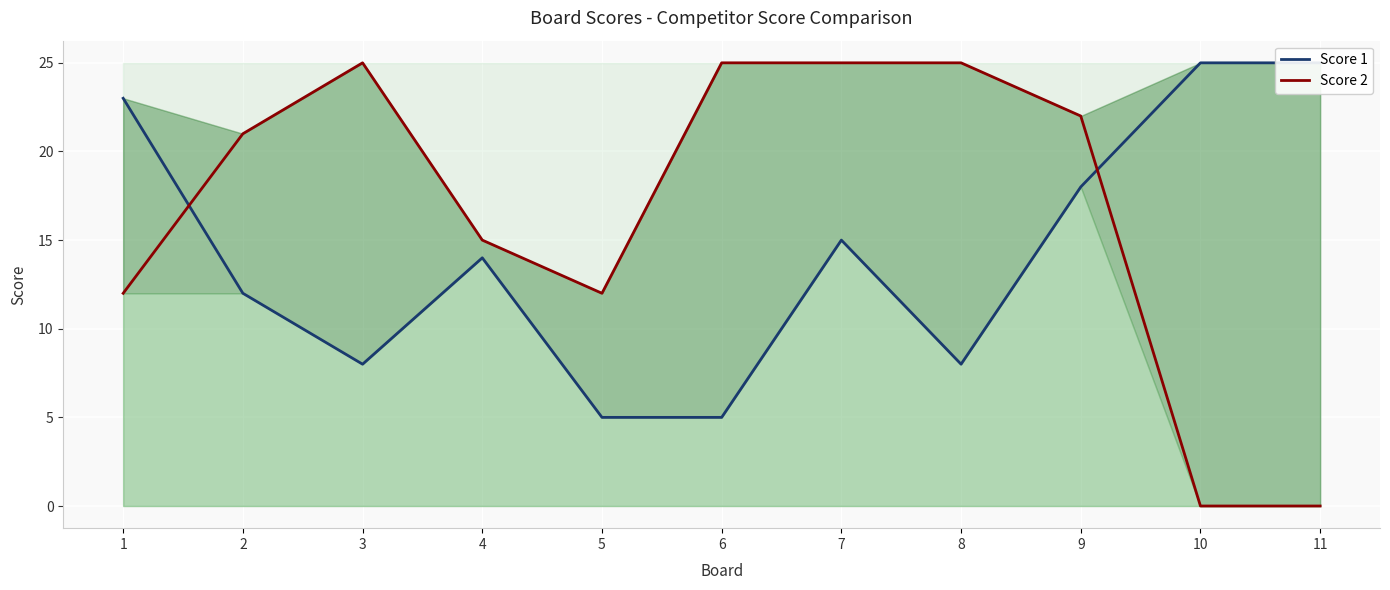

Reading left to right, transcribe all the data shown in this chart.

Score 1: 1=23	2=12	3=8	4=14	5=5	6=5	7=15	8=8	9=18	10=25	11=25
Score 2: 1=12	2=21	3=25	4=15	5=12	6=25	7=25	8=25	9=22	10=0	11=0